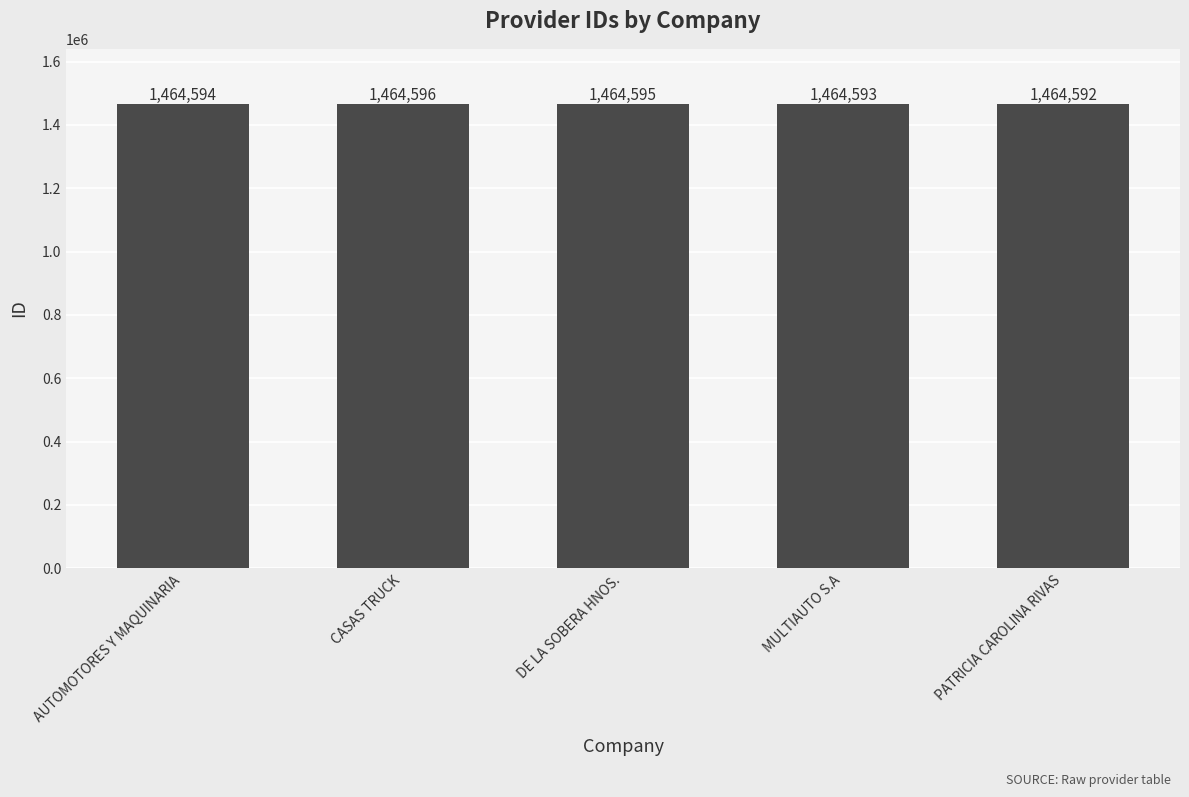

Rank the categories by value from lowest to highest.

PATRICIA CAROLINA RIVAS, MULTIAUTO S.A, AUTOMOTORES Y MAQUINARIA, DE LA SOBERA HNOS., CASAS TRUCK